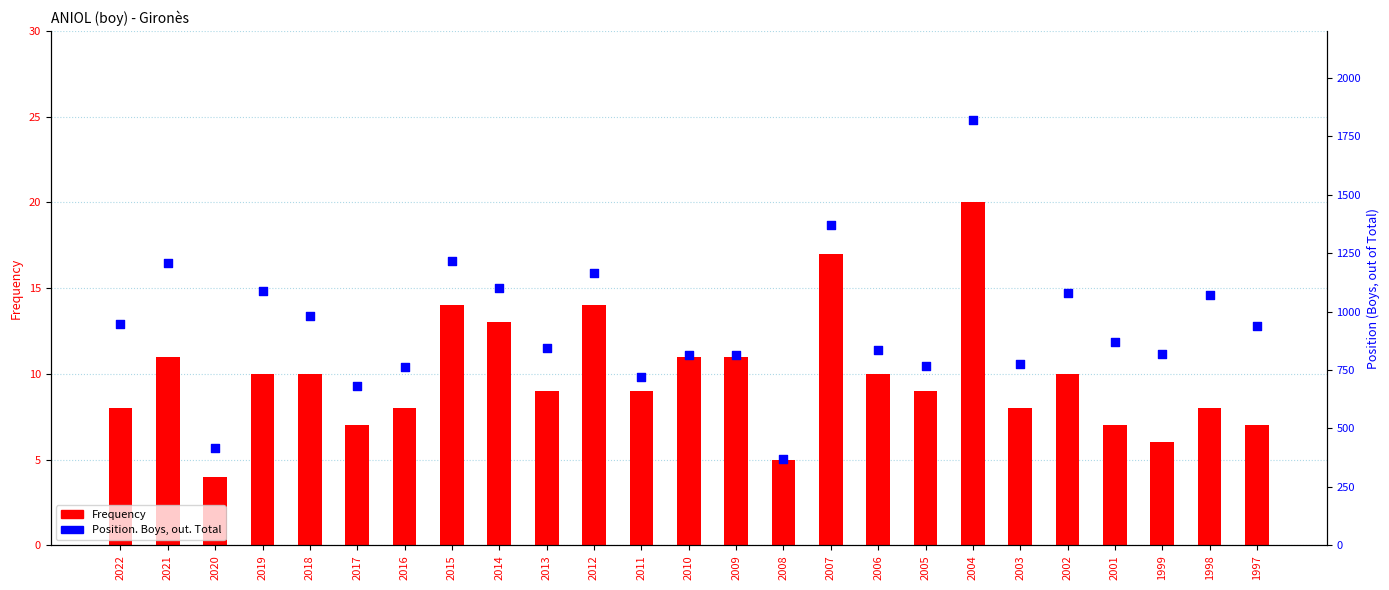

Which series contains the highest Y value?

Position. Boys, out. Total